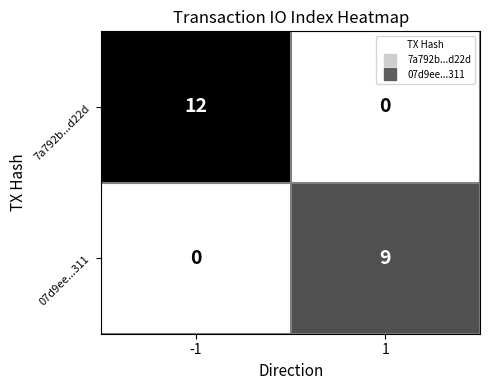

The 7a792b...d22d series shows 3 at -1. True or false?

False